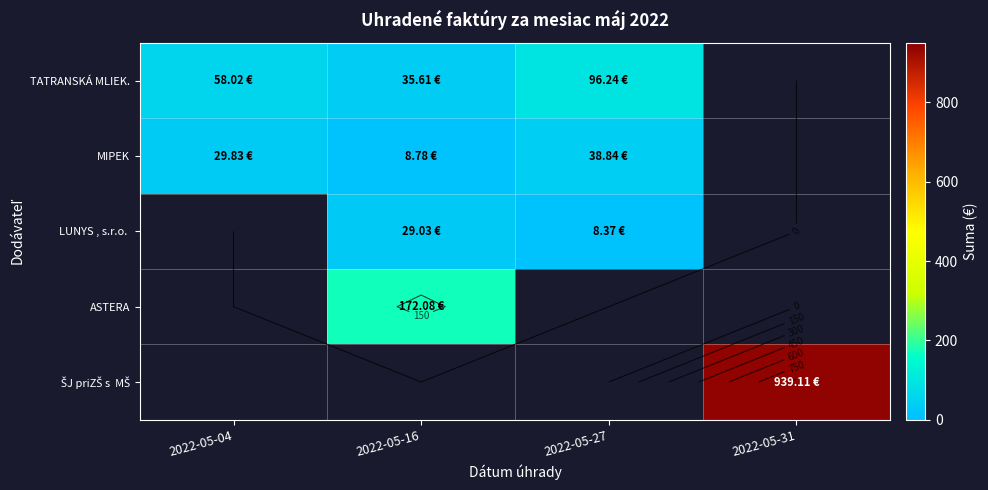

How many distinct data groups are displayed?

5